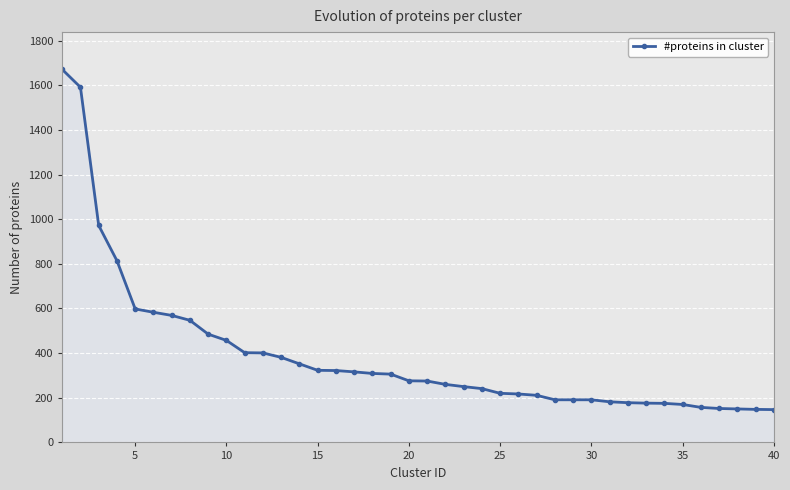

What is the maximum value shown in the chart?

1671